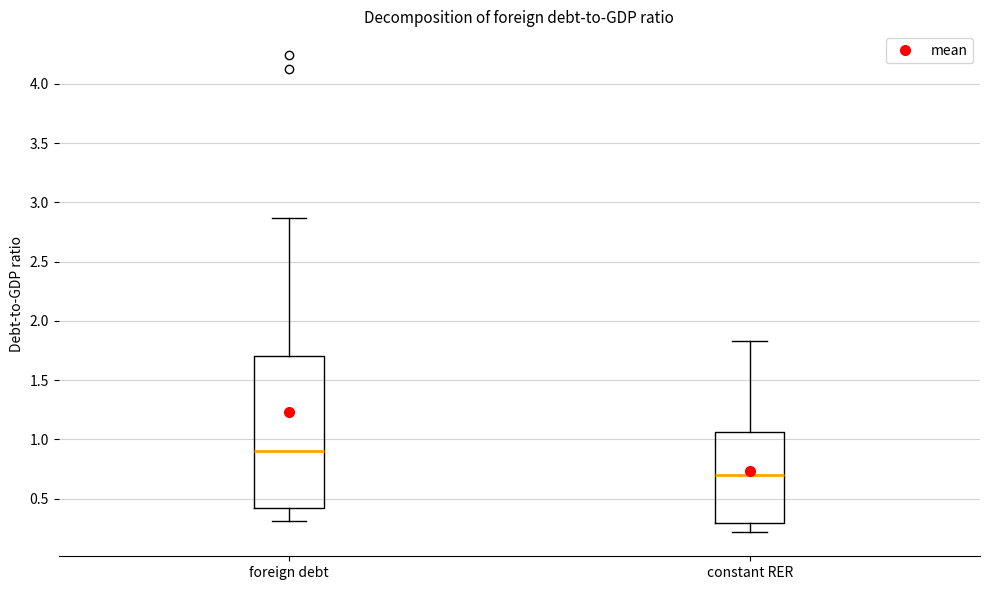

Comparing the boxes themselves (not the whiskers), which one is the tallest?

foreign debt